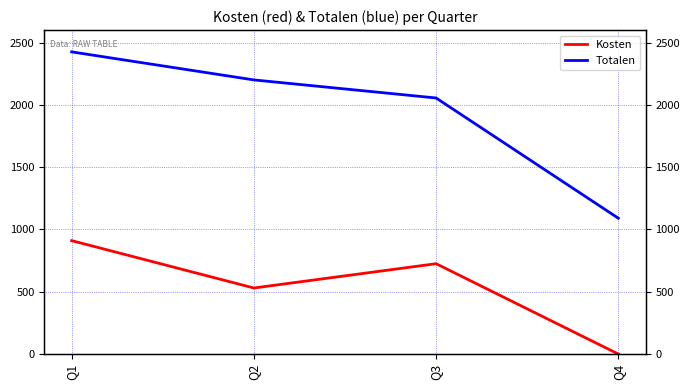

Which category has the lowest value in the Kosten series?

Q4